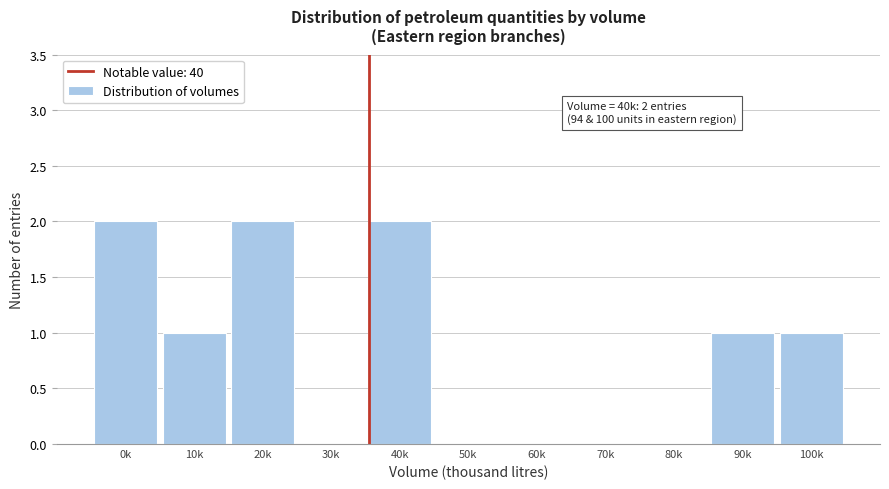

Reading right to left, extract all data points from this chart.

100k=1	90k=1	80k=0	70k=0	60k=0	50k=0	40k=2	30k=0	20k=2	10k=1	0k=2